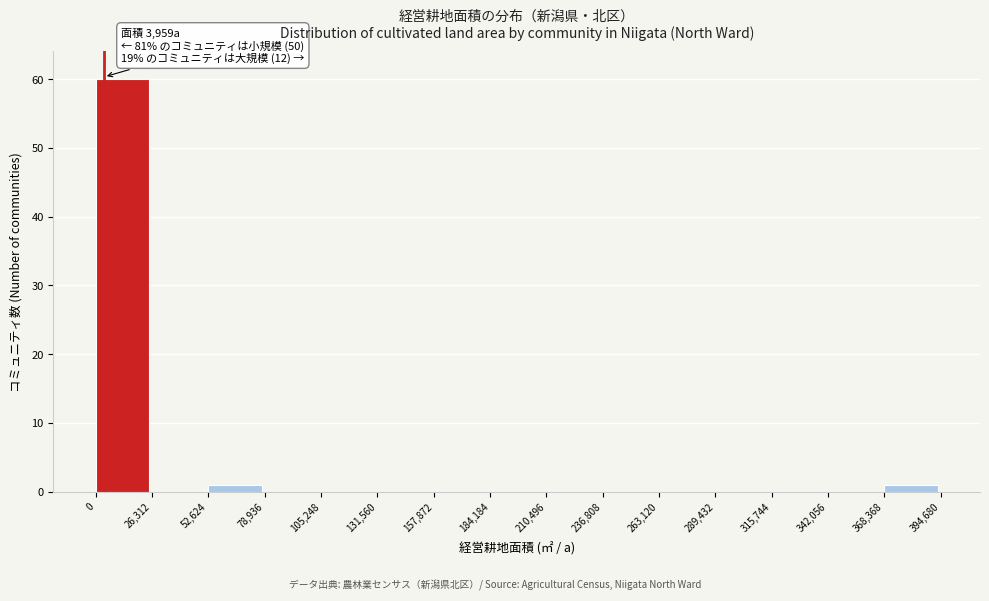

Over which range of the x-axis is the bar tallest?

0 to 26,312